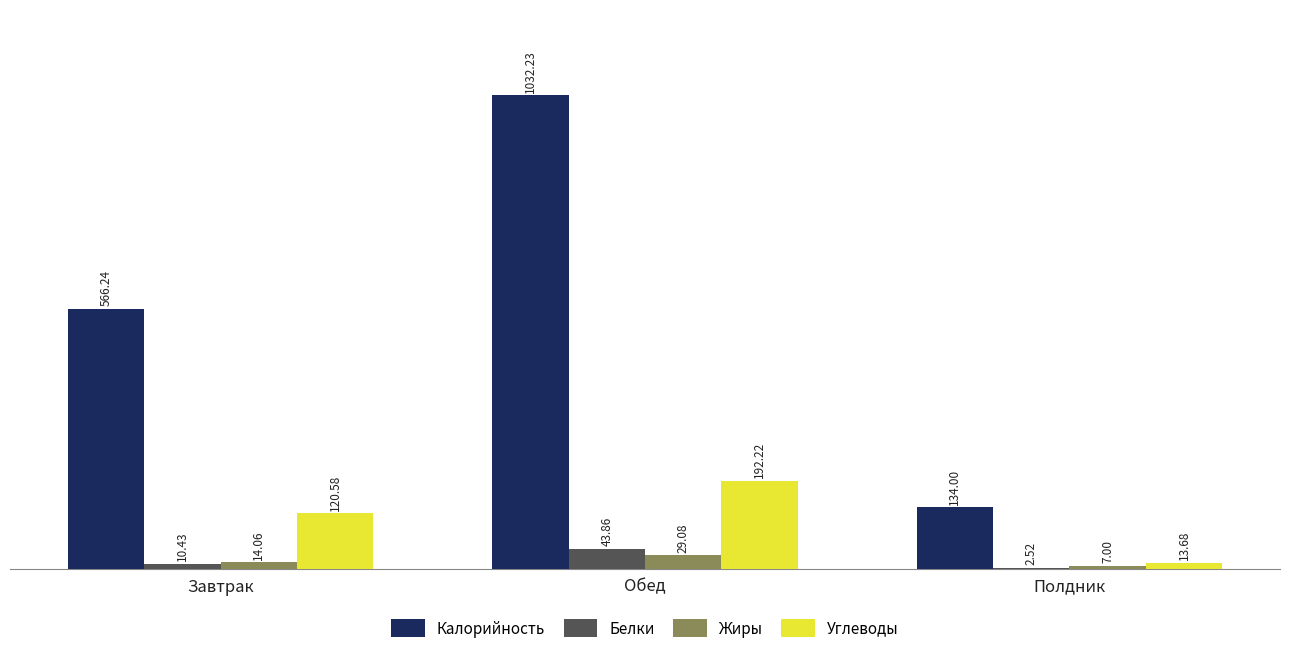

At which category is the sum across all series the highest?

Обед